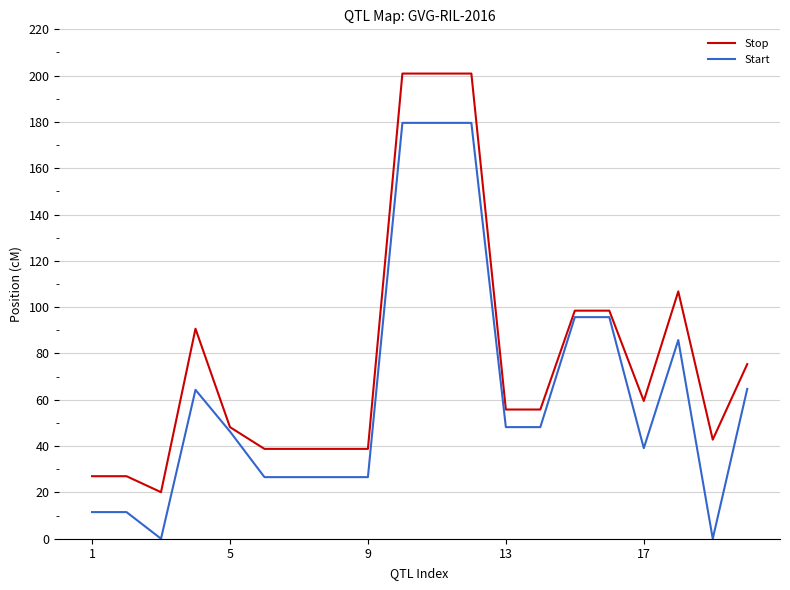

List the series in order of their peak value, lowest first.

Start, Stop